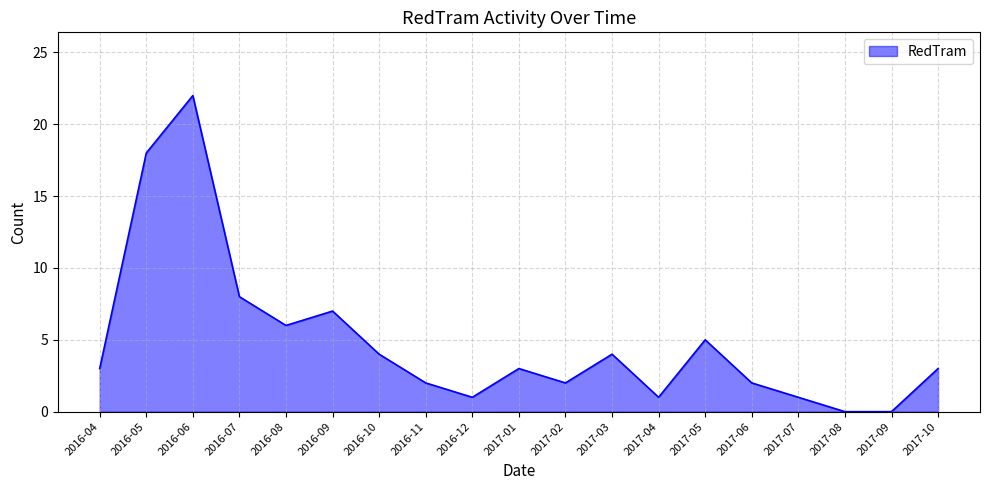

Which category has the highest value across all series?

2016-06